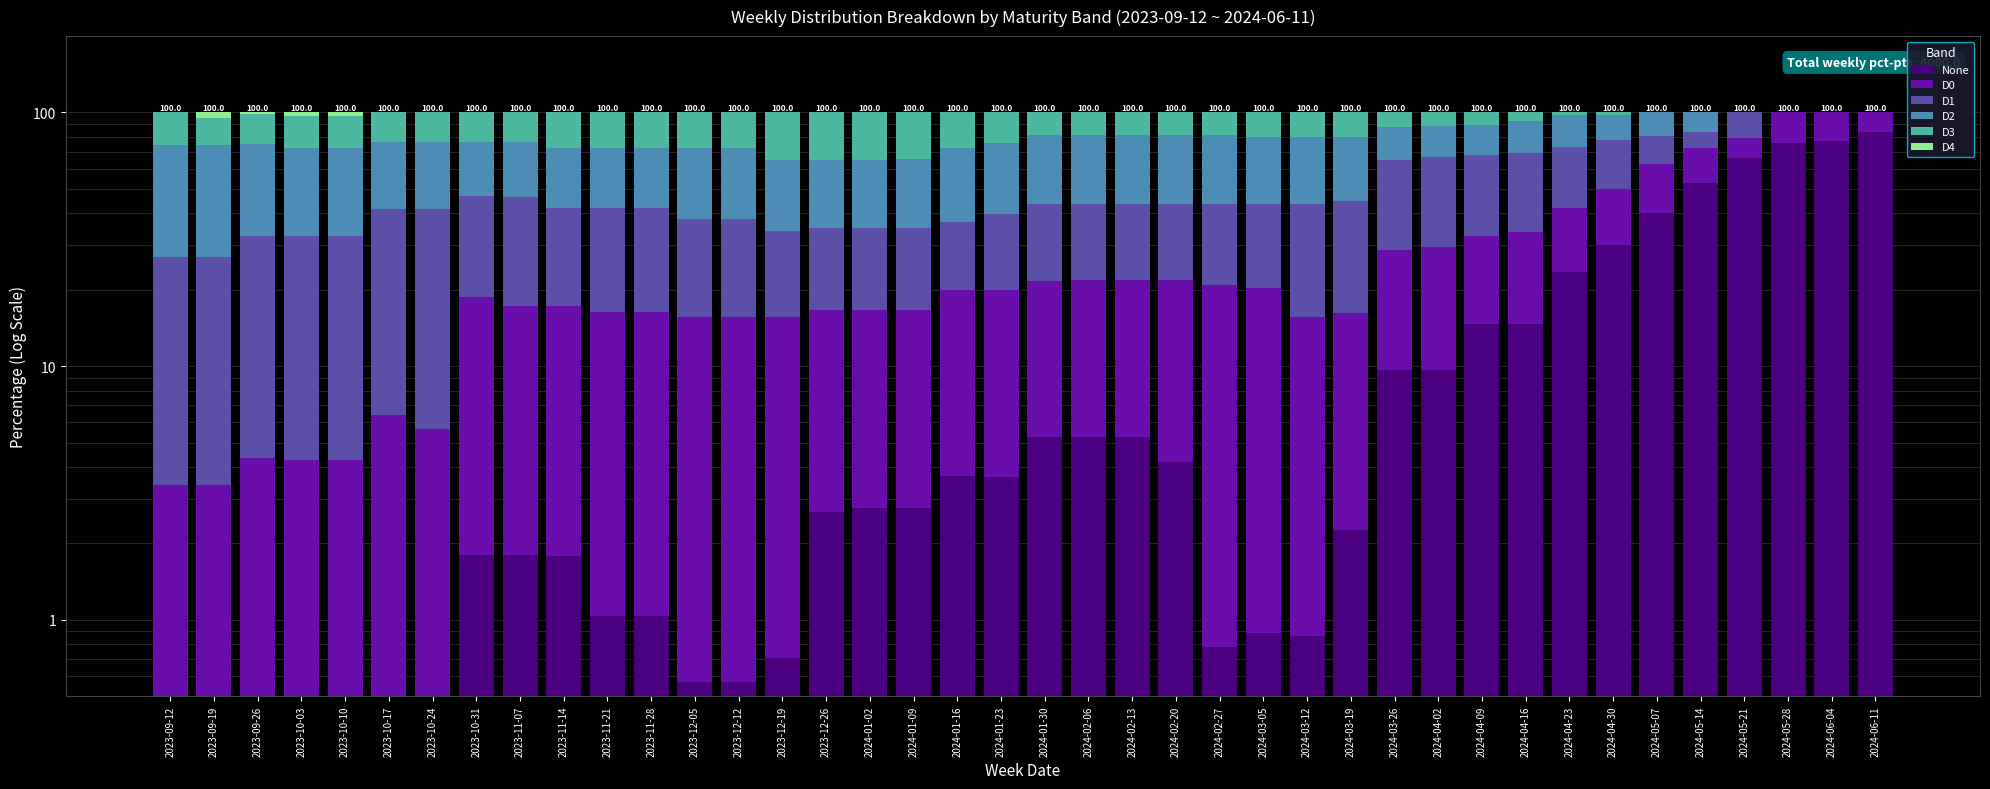

Which category has the lowest value across all series?

2023-10-03